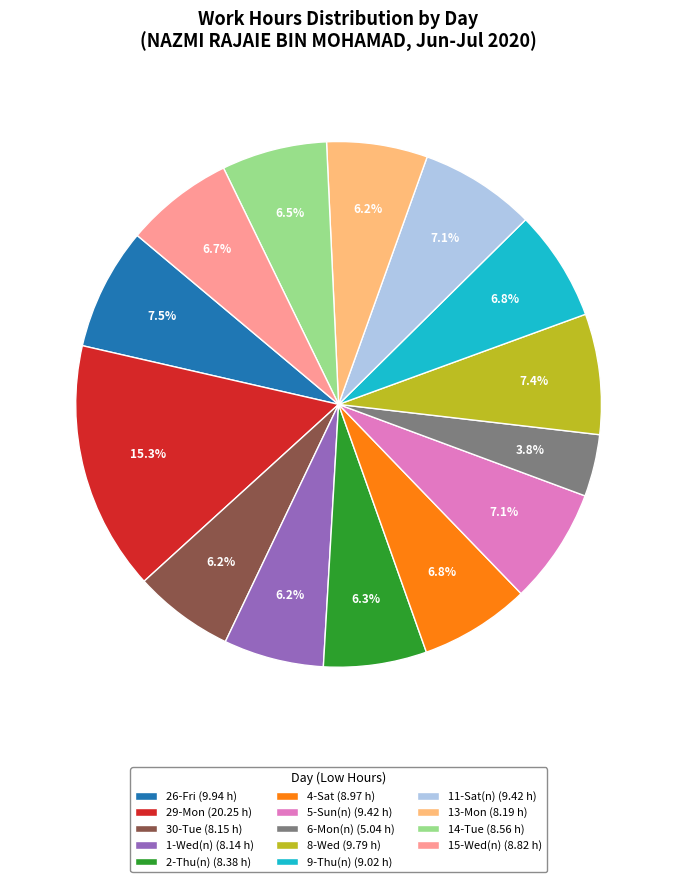

Is it true that 13-Mon is 6% of the pie?

True